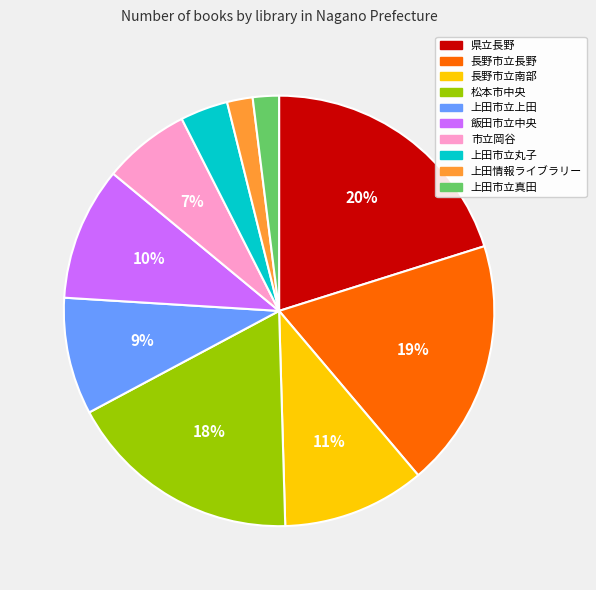

Between 上田市立丸子 and 市立岡谷, which is larger?

市立岡谷